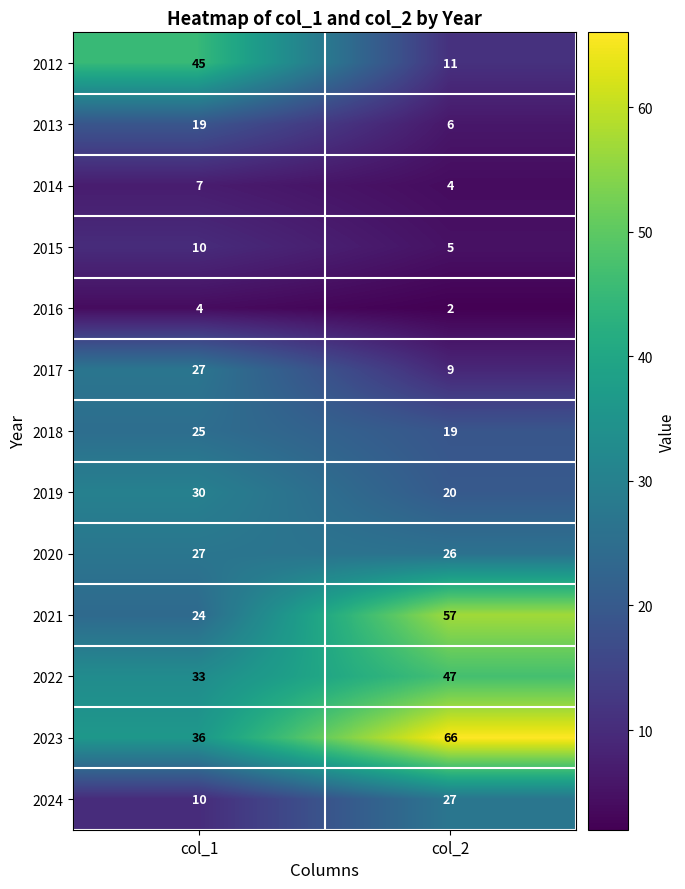

Reading left to right, extract all data points from this chart.

2012: 45	11
2013: 19	6
2014: 7	4
2015: 10	5
2016: 4	2
2017: 27	9
2018: 25	19
2019: 30	20
2020: 27	26
2021: 24	57
2022: 33	47
2023: 36	66
2024: 10	27